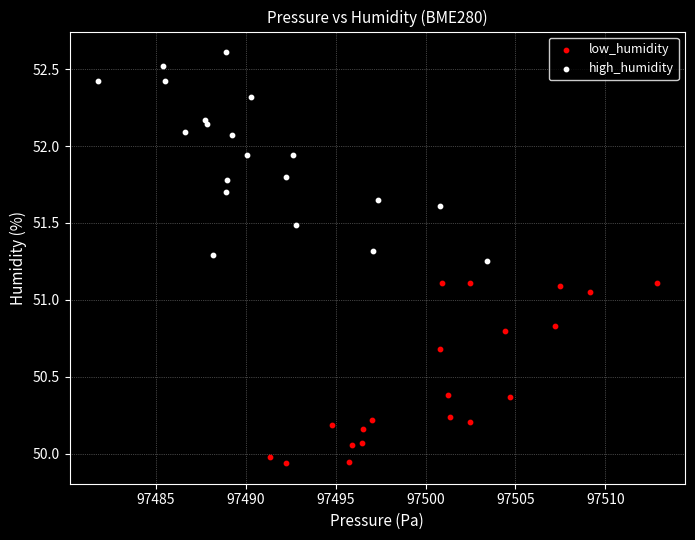

Which series has the largest Y range (max minus min)?

high_humidity